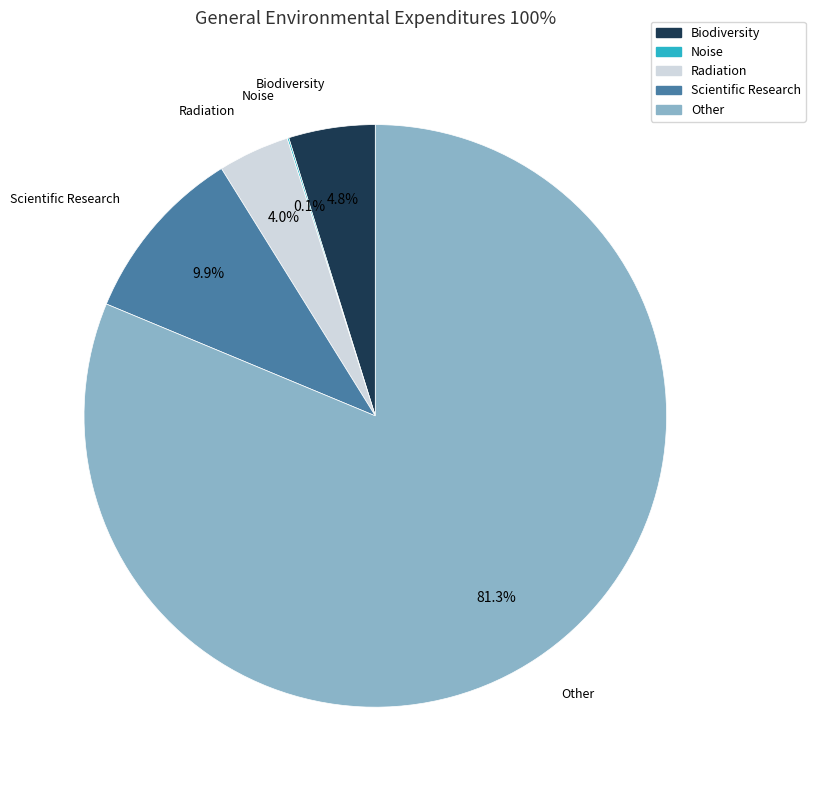

What is the largest slice in the pie chart?

Other